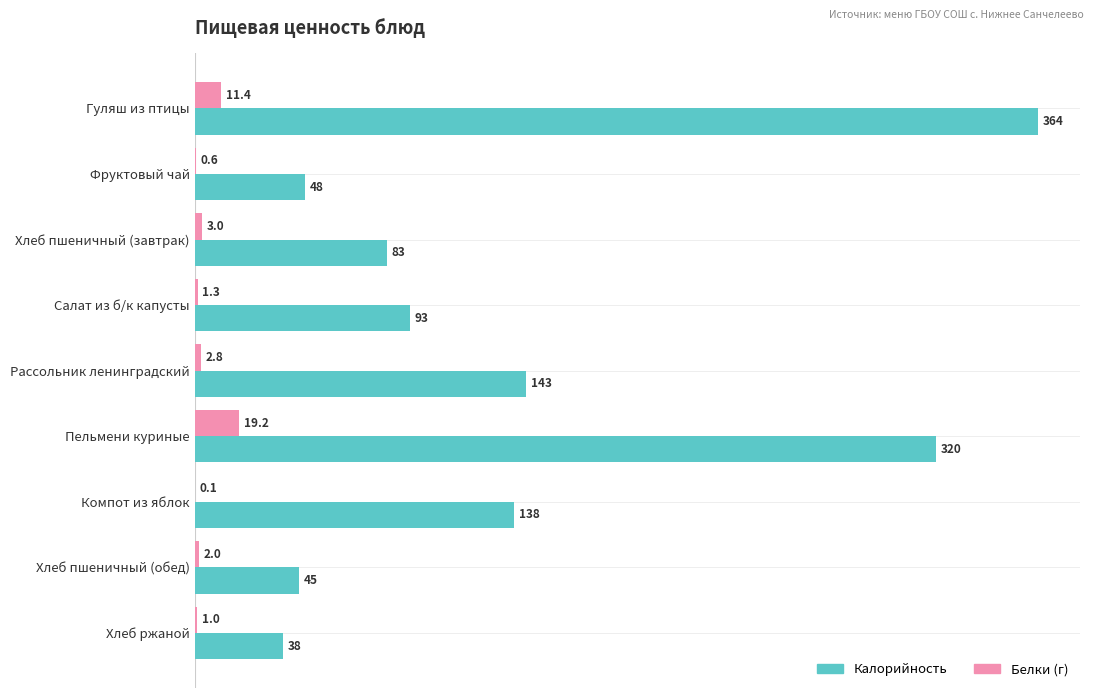

The value of Белки (г) at Салат из б/к капусты is 1.3. True or false?

True